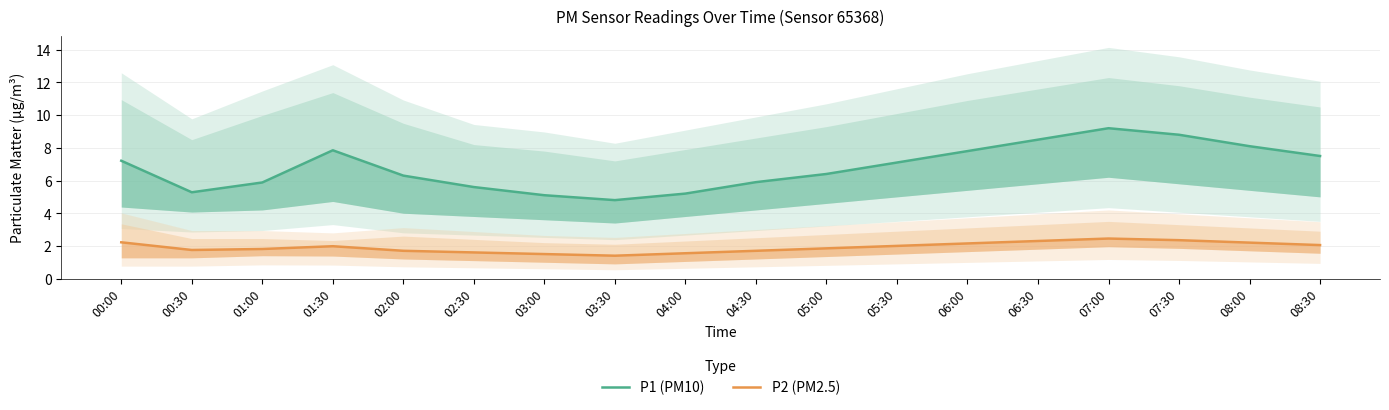

At which label does P1 (PM10) first exceed 7?

00:00